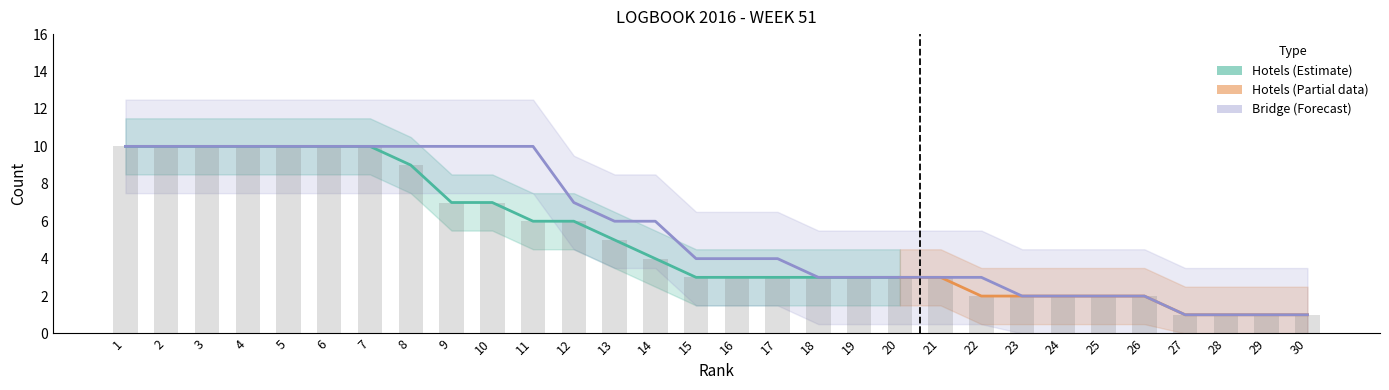

How many values in the Bridge col_9 (col_11) series exceed 4?

14